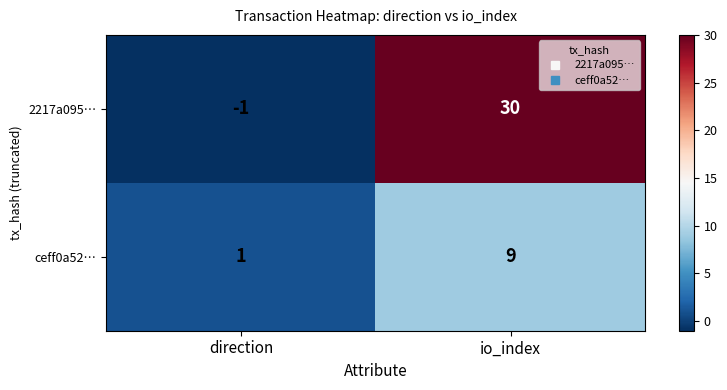

How many positive values does the 2217a095… series have?

1